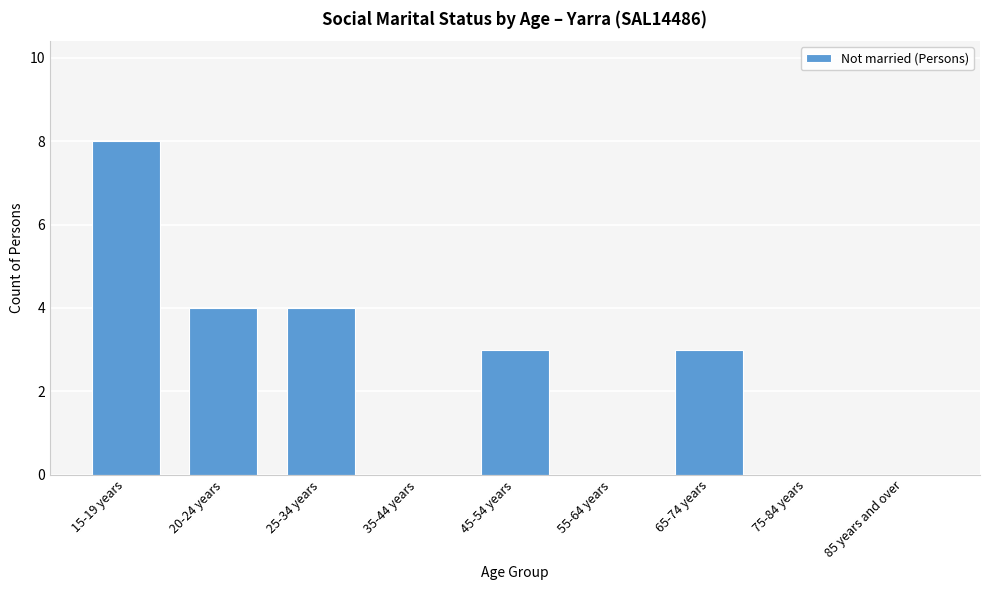

Reading left to right, list all the values displayed in this chart.

15-19 years=8	20-24 years=4	25-34 years=4	35-44 years=0	45-54 years=3	55-64 years=0	65-74 years=3	75-84 years=0	85 years and over=0